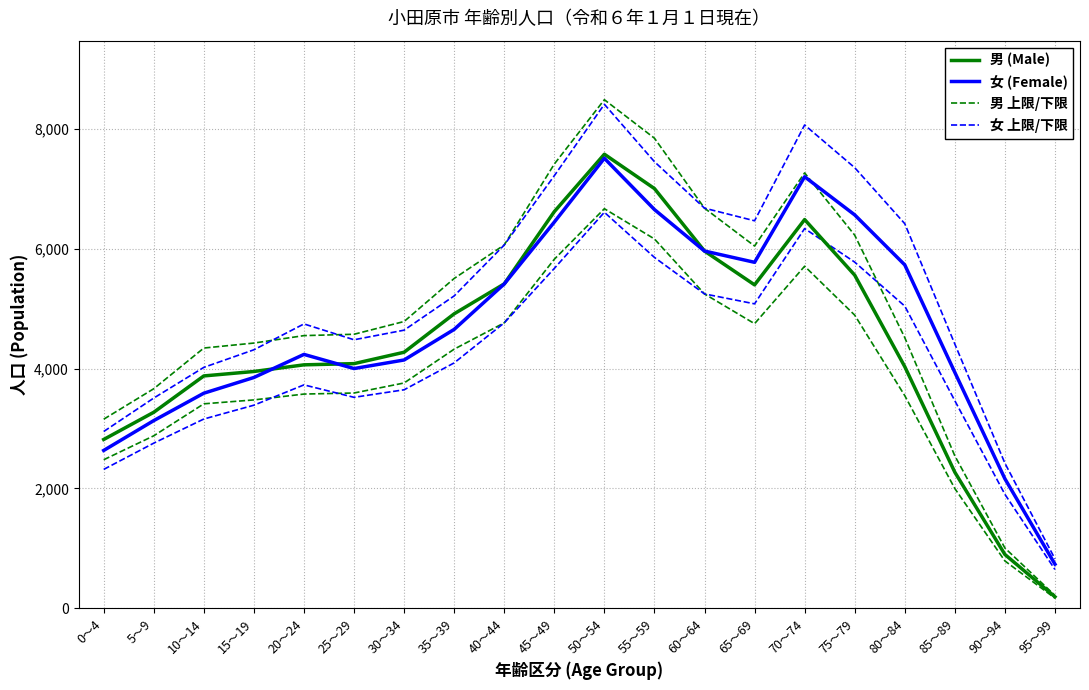

Reading right to left, extract all data points from this chart.

男 (Male): 95～99=193.0	90～94=899.0	85～89=2271.0	80～84=4032.0	75～79=5558.0	70～74=6485.0	65～69=5396.0	60～64=5960.0	55～59=7002.0	50～54=7575.0	45～49=6617.0	40～44=5412.0	35～39=4913.0	30～34=4272.0	25～29=4082.0	20～24=4062.0	15～19=3951.0	10～14=3877.0	5～9=3271.0	0～4=2817.0
女 (Female): 95～99=737.0	90～94=2162.0	85～89=3936.0	80～84=5729.0	75～79=6563.0	70～74=7199.0	65～69=5772.0	60～64=5960.0	55～59=6652.0	50～54=7507.0	45～49=6443.0	40～44=5411.0	35～39=4653.0	30～34=4143.0	25～29=4000.0	20～24=4236.0	15～19=3851.0	10～14=3589.0	5～9=3132.0	0～4=2634.0
男 上限/下限: 95～99=216.2	90～94=1006.9	85～89=2543.5	80～84=4515.8	75～79=6225.0	70～74=7263.2	65～69=6043.5	60～64=6675.2	55～59=7842.2	50～54=8484.0	45～49=7411.0	40～44=6061.4	35～39=5502.6	30～34=4784.6	25～29=4571.8	20～24=4549.4	15～19=4425.1	10～14=4342.2	5～9=3663.5	0～4=3155.0
女 上限/下限: 95～99=825.4	90～94=2421.4	85～89=4408.3	80～84=6416.5	75～79=7350.6	70～74=8062.9	65～69=6464.6	60～64=6675.2	55～59=7450.2	50～54=8407.8	45～49=7216.2	40～44=6060.3	35～39=5211.4	30～34=4640.2	25～29=4480.0	20～24=4744.3	15～19=4313.1	10～14=4019.7	5～9=3507.8	0～4=2950.1